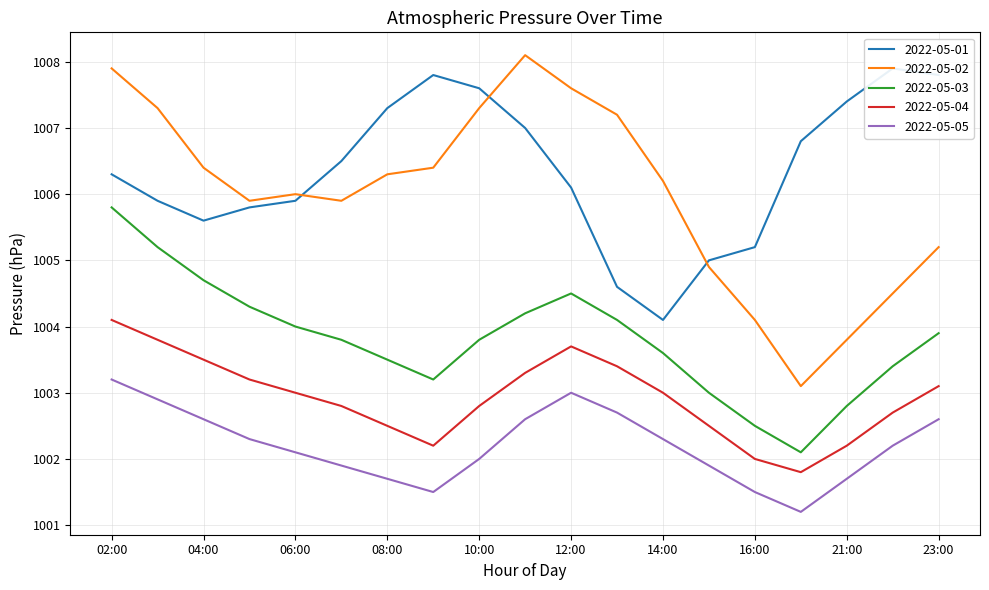

At which category is the sum across all series the highest?

02:00